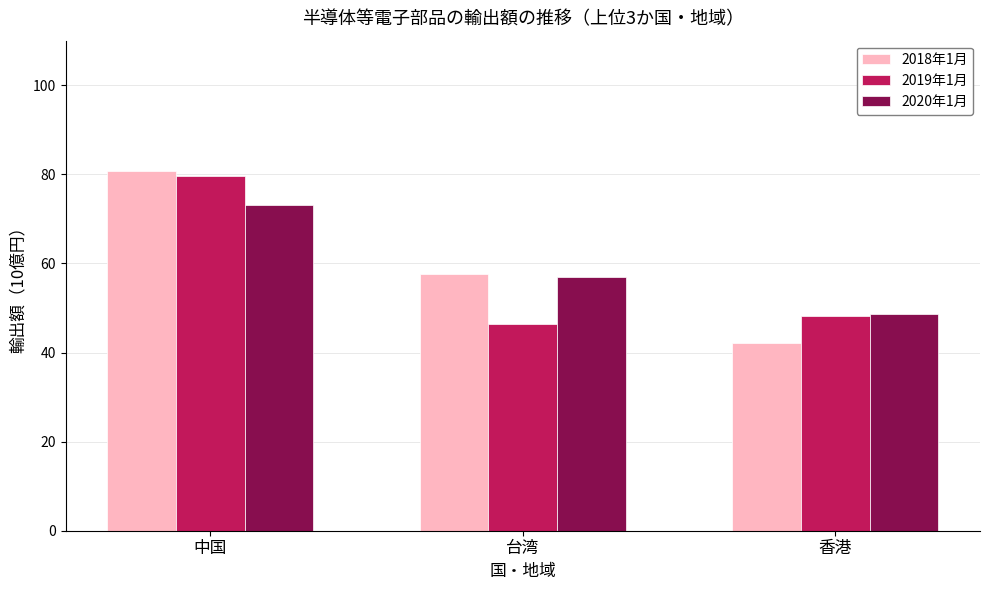

Reading left to right, extract all data points from this chart.

2018年1月: 中国=80.8	台湾=57.6	香港=42.2
2019年1月: 中国=79.5	台湾=46.4	香港=48.3
2020年1月: 中国=73.0	台湾=56.9	香港=48.7